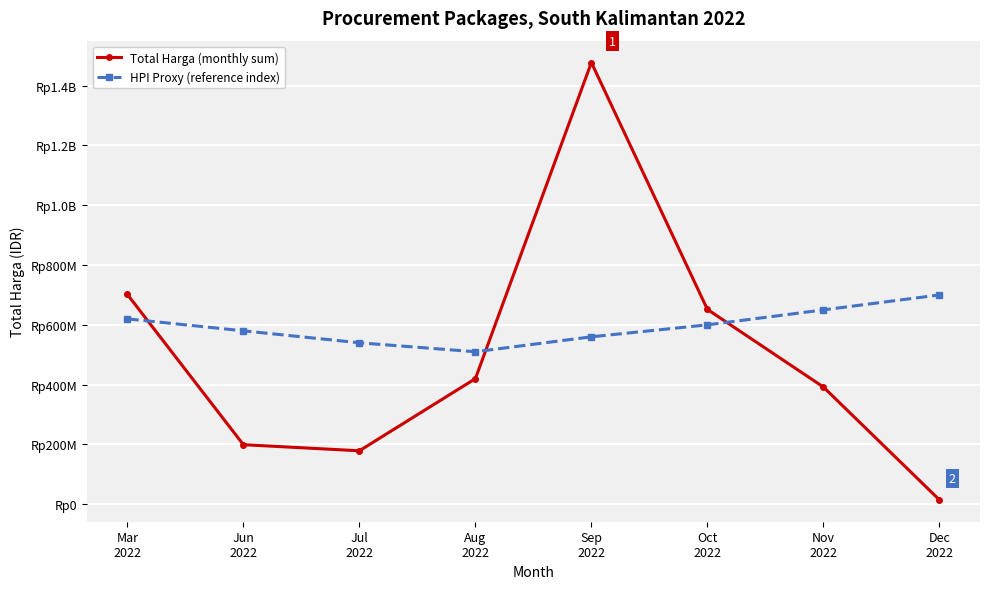

What is the label of the 2nd point from the left?

Jun
2022